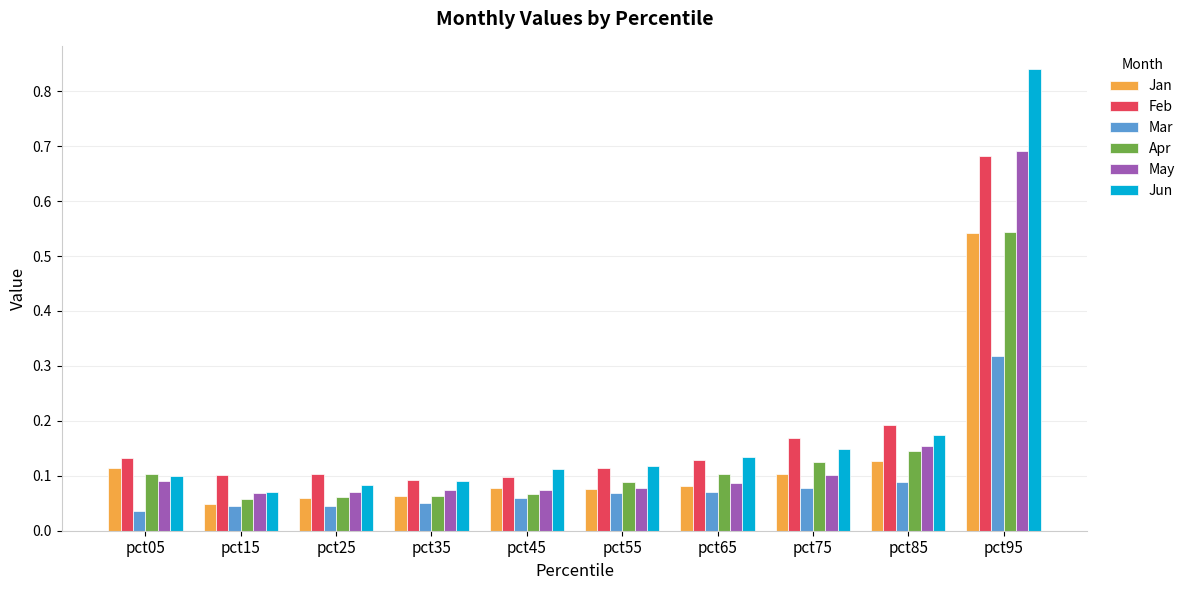

Which category has the highest value in the May series?

pct95